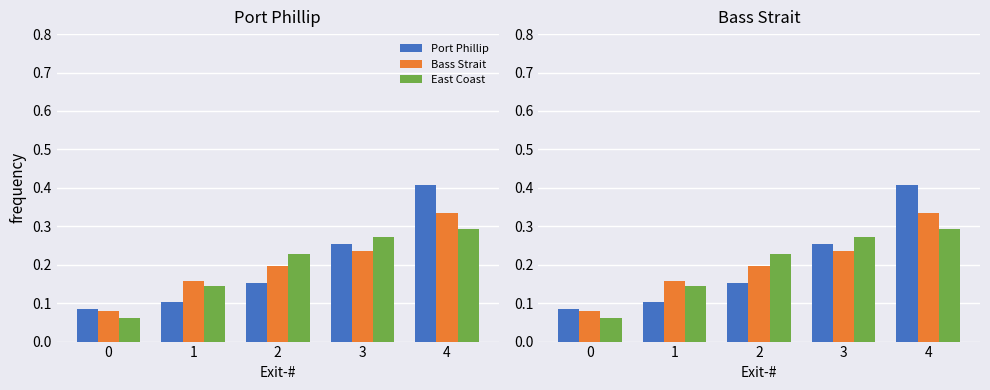

Does the chart contain any negative values?

No